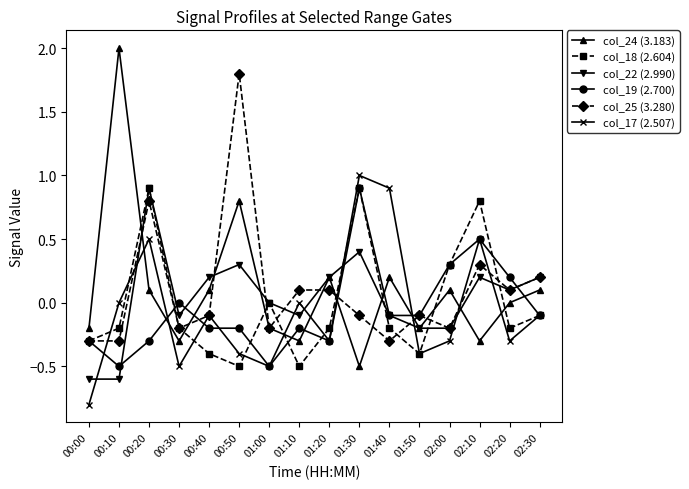

Which series ends up on top after the final intersection of col_24 (3.183) and col_18 (2.604)?

col_24 (3.183)